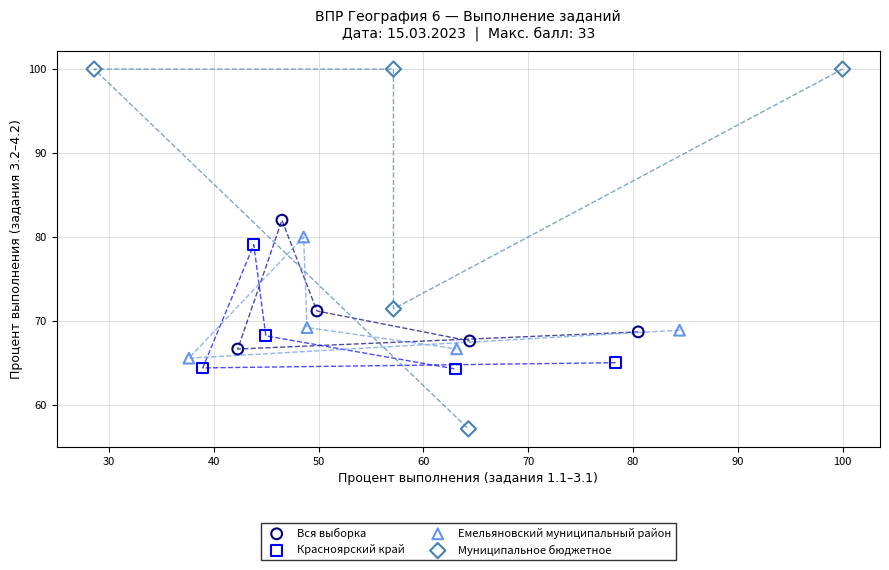

Which series has the widest spread of Y values?

Муниципальное бюджетное